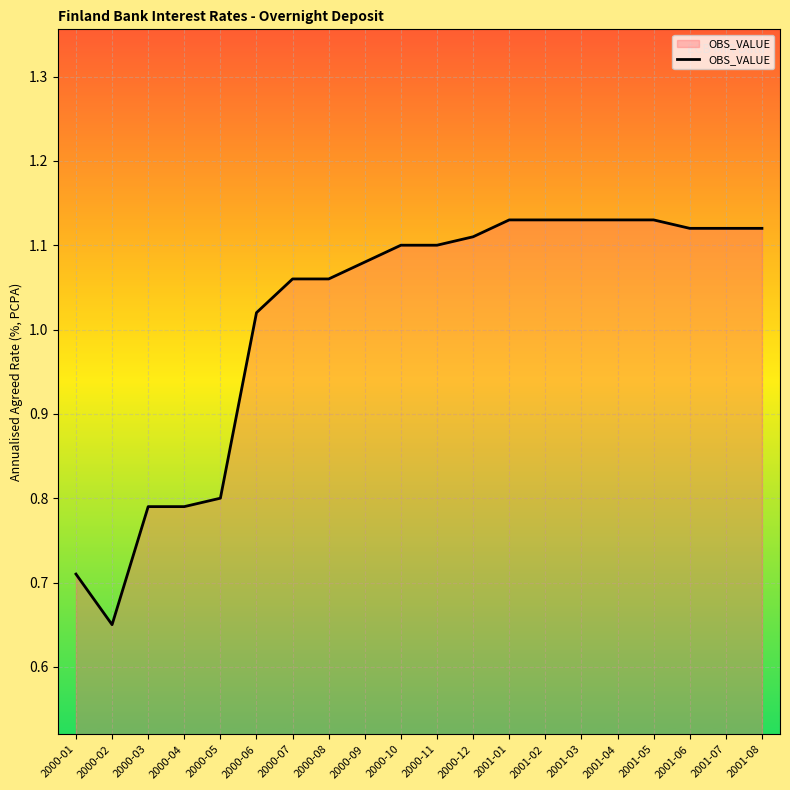

Between 2000-01 and 2000-02, which is larger?

2000-01